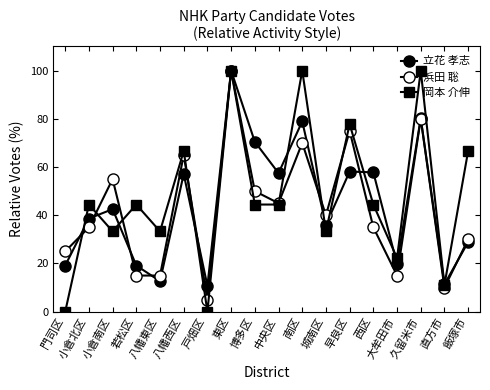

At which label is 浜田 聡 closest to 52?

博多区